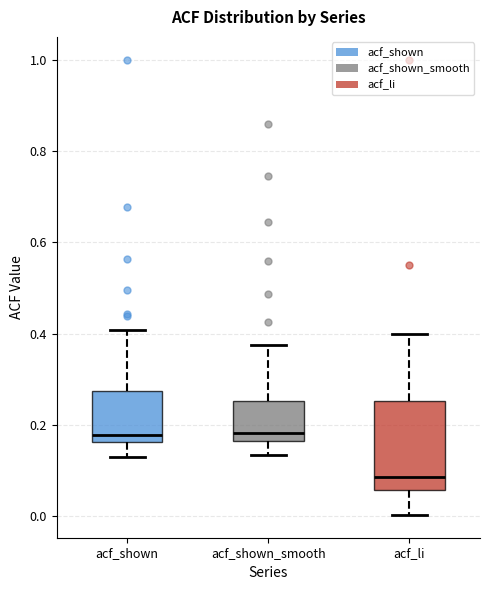

Reading left to right, read every box against the y-axis: the position of its median line, the range the box covers, and the ends of its whiskers. The values are not printed on the chart, so give them approximately, as read against the axis.

acf_shown: median 0.18, box 0.16 to 0.28, whiskers 0.14 to 0.40
acf_shown_smooth: median 0.18, box 0.16 to 0.26, whiskers 0.14 to 0.38
acf_li: median 0.08, box 0.06 to 0.26, whiskers 0.00 to 0.40